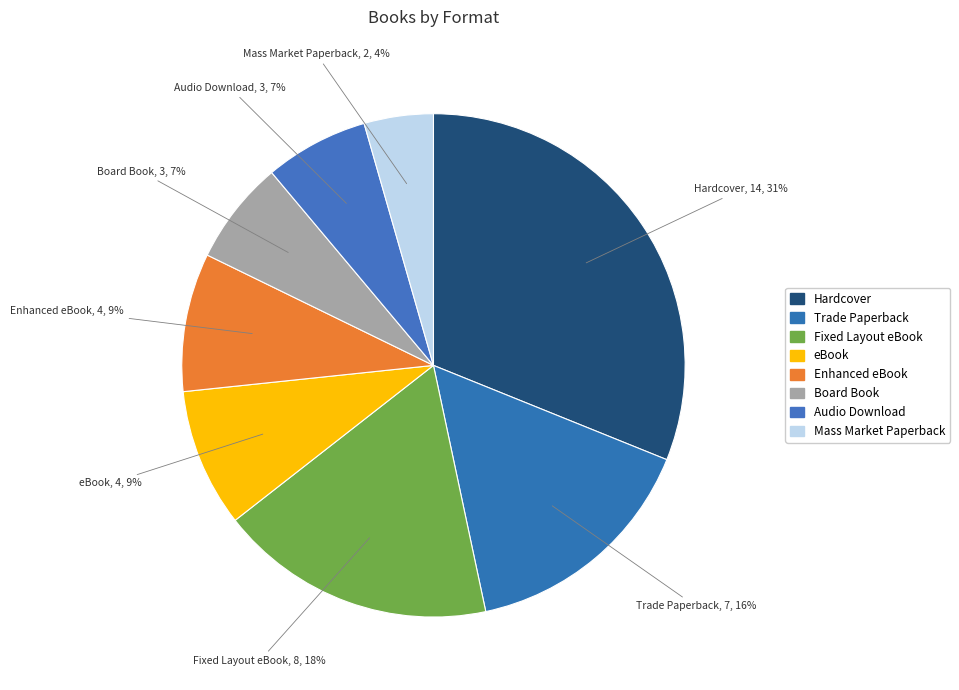

How many slices are in this pie chart?

8